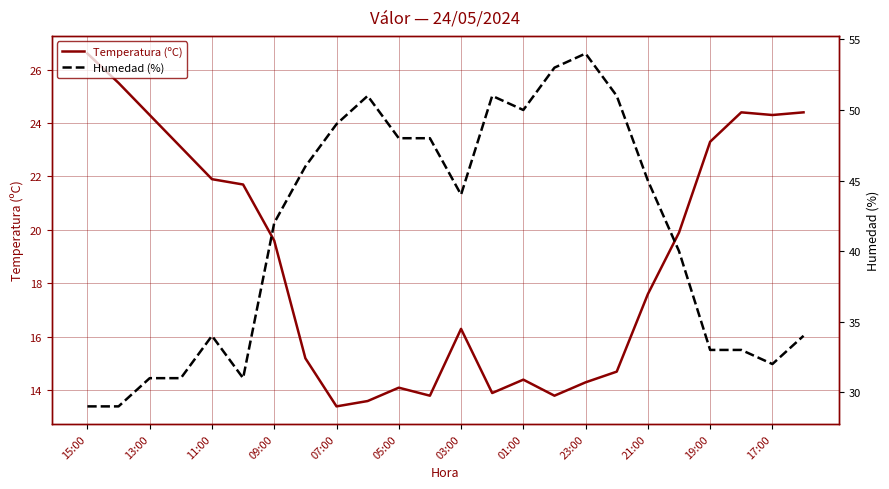

What is the sum of all Temperatura (ºC) values?

454.1